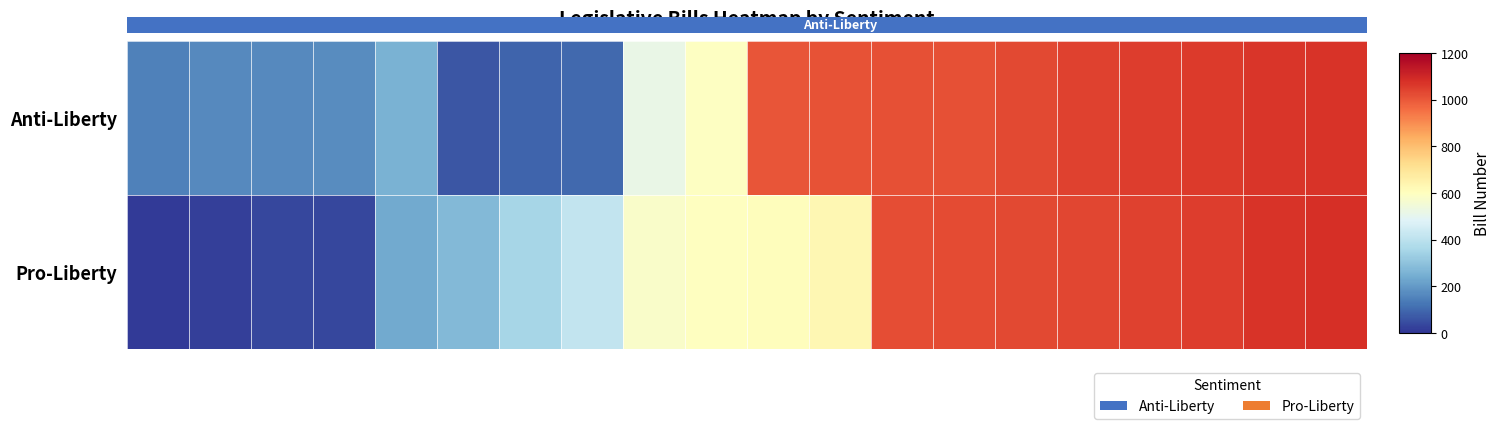

What is the lowest value of the Pro-Liberty series?

14